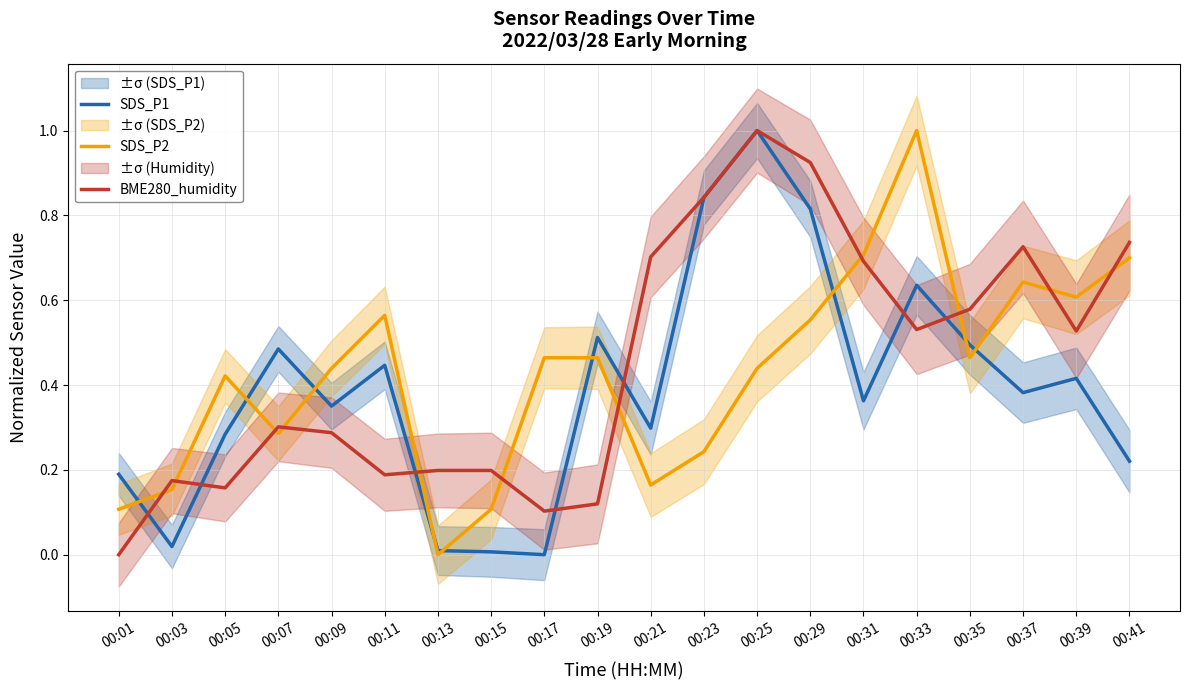

How many data points in BME280_humidity are above 0?

19